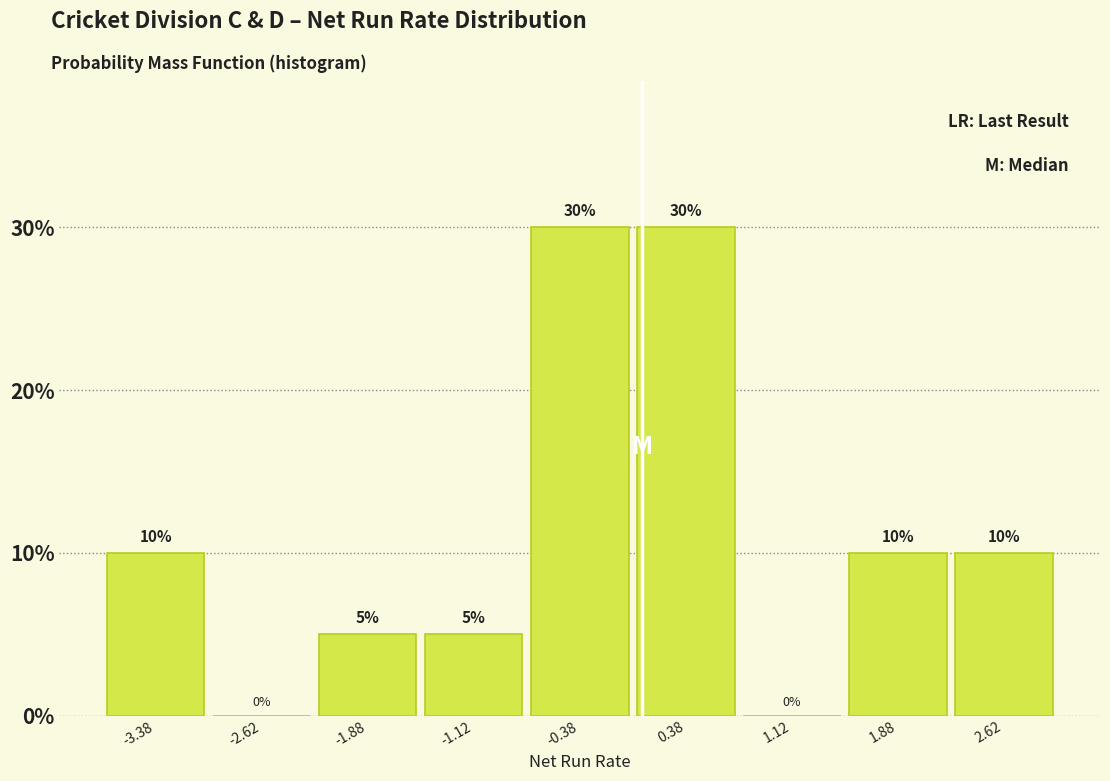

Reading left to right, list every bar in this chart as the range it spans on the x-axis followed by its height. The bar edges are not printed on the chart, so give them approximately, as read against the axis.

-3.75 to -3.00: 10
-3.00 to -2.25: 0
-2.25 to -1.50: 5
-1.50 to -0.75: 5
-0.75 to 0.00: 30
0.00 to 0.75: 30
0.75 to 1.50: 0
1.50 to 2.25: 10
2.25 to 3.00: 10